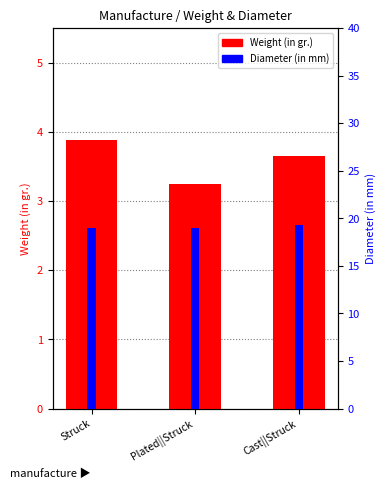

Reading left to right, list all the values displayed in this chart.

Weight (in gr.): Struck=3.9	Plated||Struck=3.2	Cast||Struck=3.6
Diameter (in mm): Struck=19.0	Plated||Struck=19.0	Cast||Struck=19.2